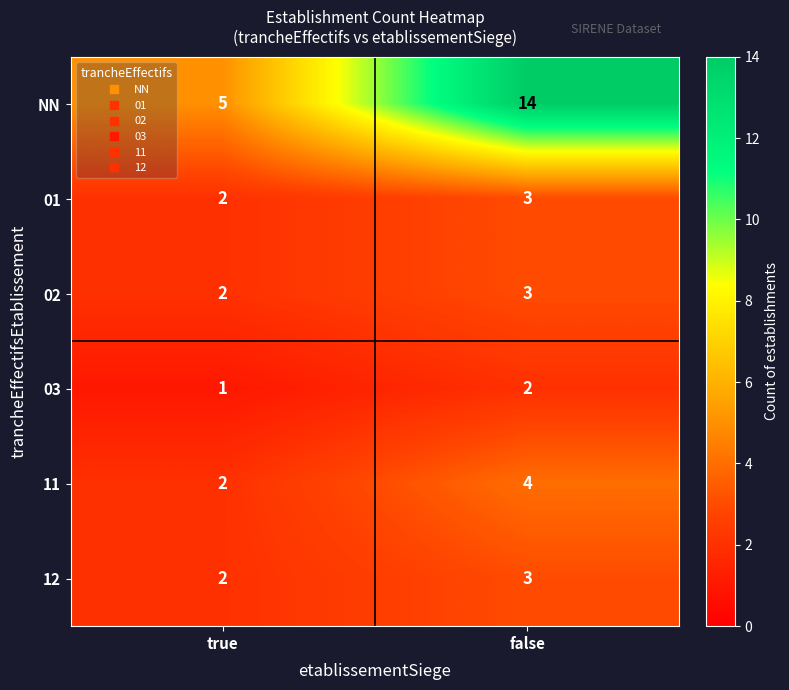

At which category is the sum across all series the highest?

false